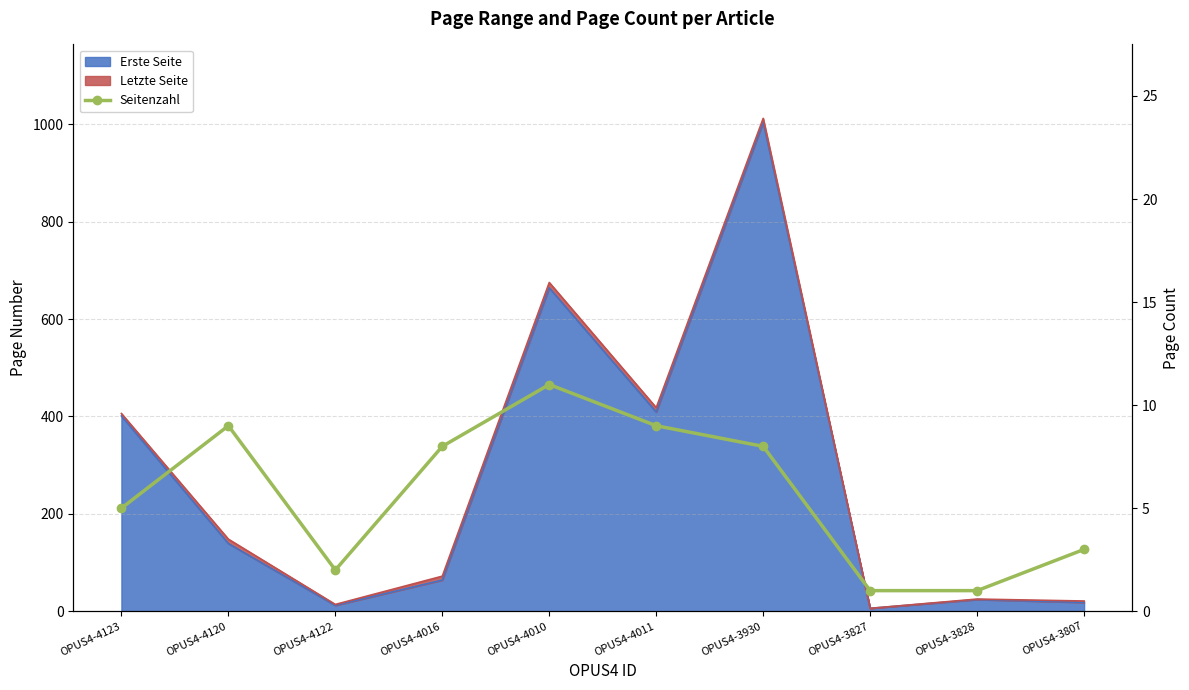

The chart shows a value of 3 at OPUS4-4010. True or false?

False